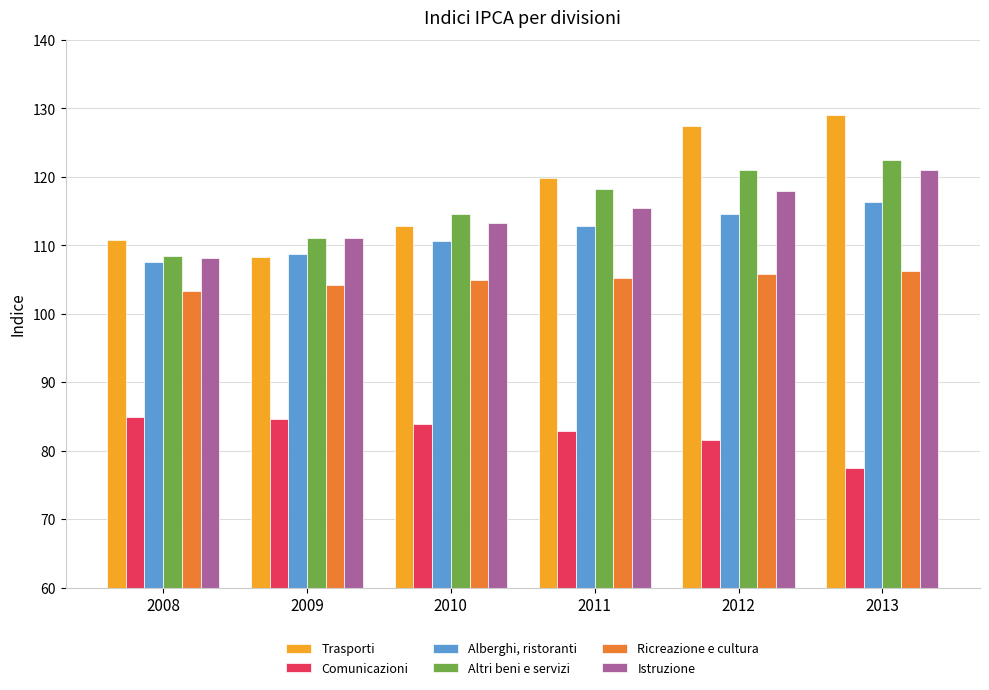

What is the sum of all Altri beni e servizi values?

695.9